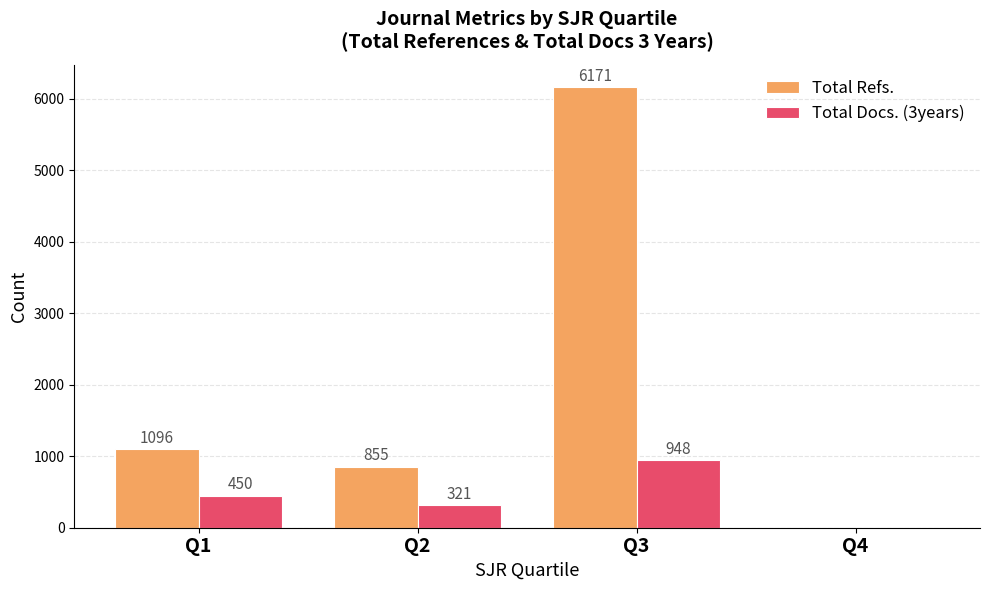

How many categories are shown in the chart?

4